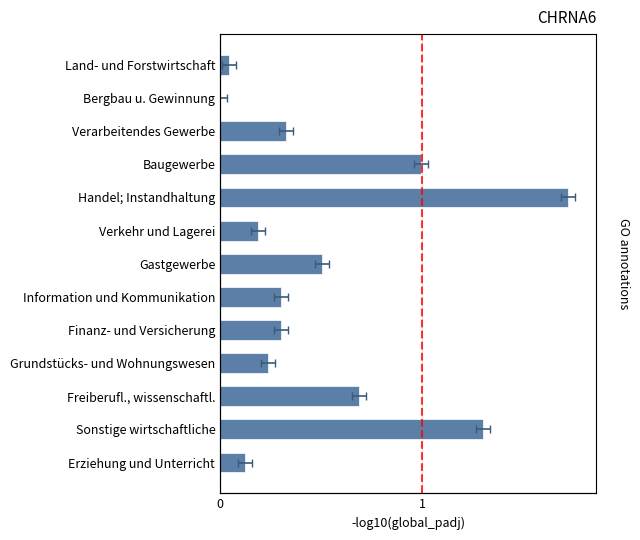

List the labels in order of value, largest first.

Handel; Instandhaltung, Sonstige wirtschaftliche, Baugewerbe, Freiberufl., wissenschaftl., Gastgewerbe, Verarbeitendes Gewerbe, Finanz- und Versicherung, Information und Kommunikation, Grundstücks- und Wohnungswesen, Verkehr und Lagerei, Erziehung und Unterricht, Land- und Forstwirtschaft, Bergbau u. Gewinnung